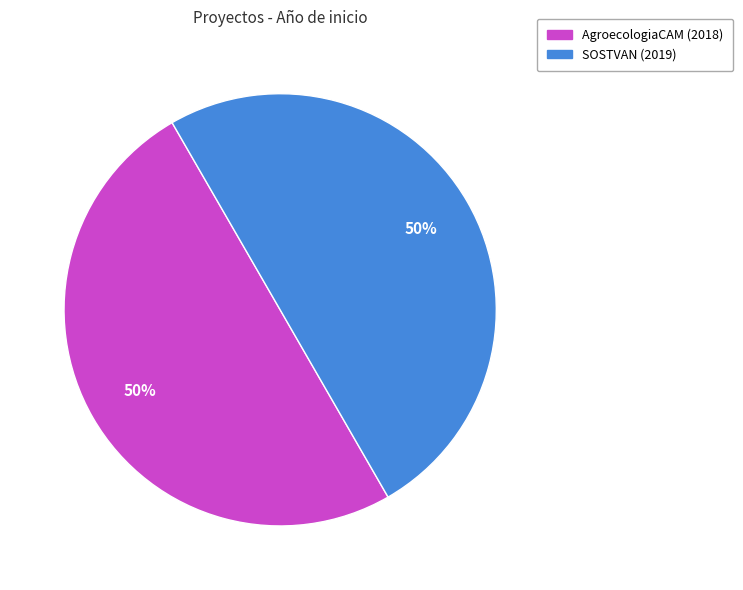

Do AgroecologiaCAM (2018) and SOSTVAN (2019) together represent more than half of the pie?

Yes